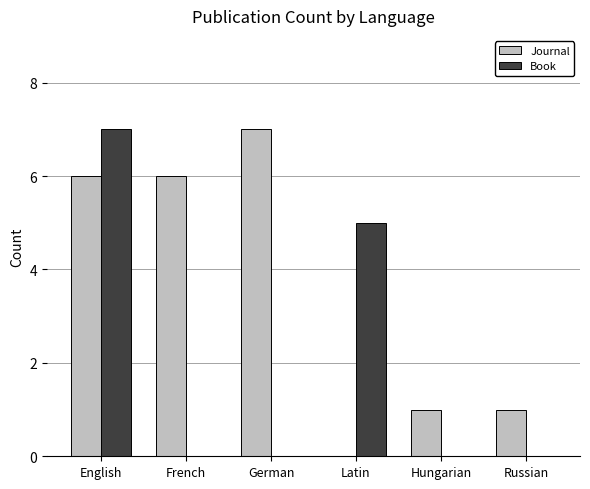

Read the Journal value at French.

6